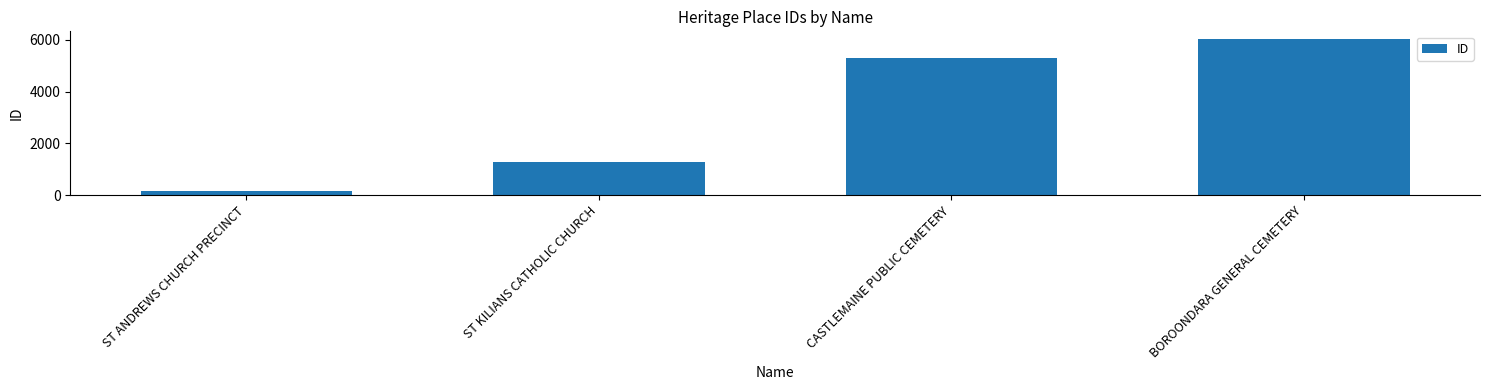

Reading left to right, transcribe all the data shown in this chart.

160	1274	5275	6021